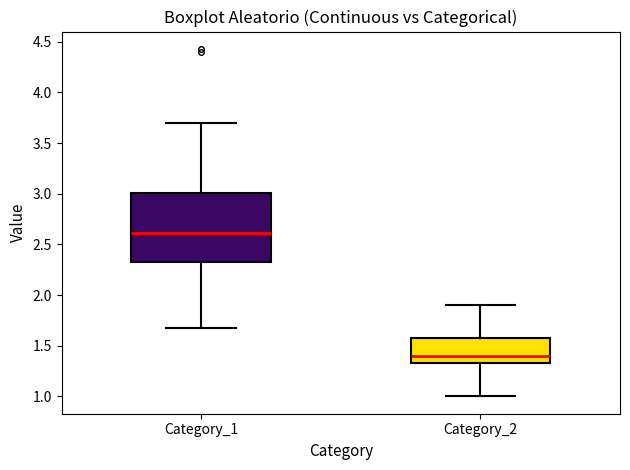

Which box is the tallest, from its lower edge to its upper edge?

Category_1